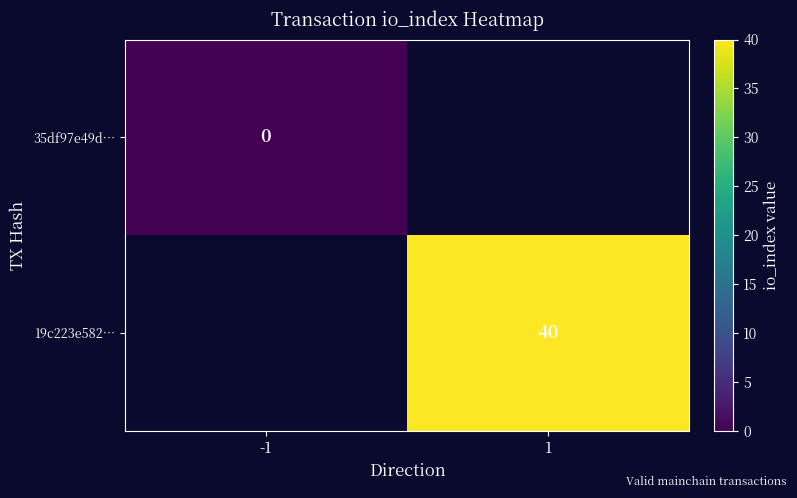

Is it true that 19c223e582… equals 40 at 1?

True